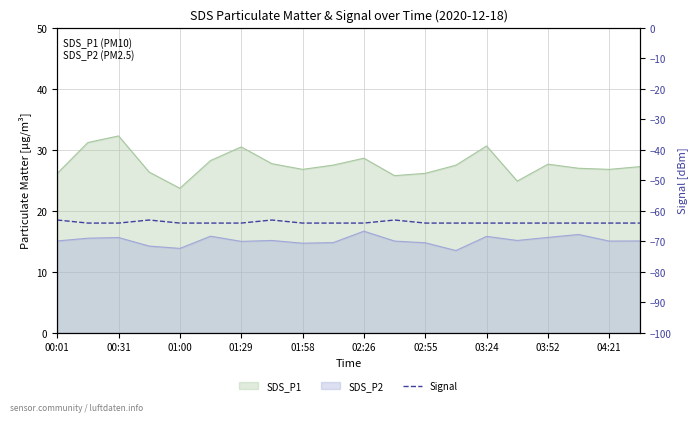

The value at 04:21 is -33. True or false?

False